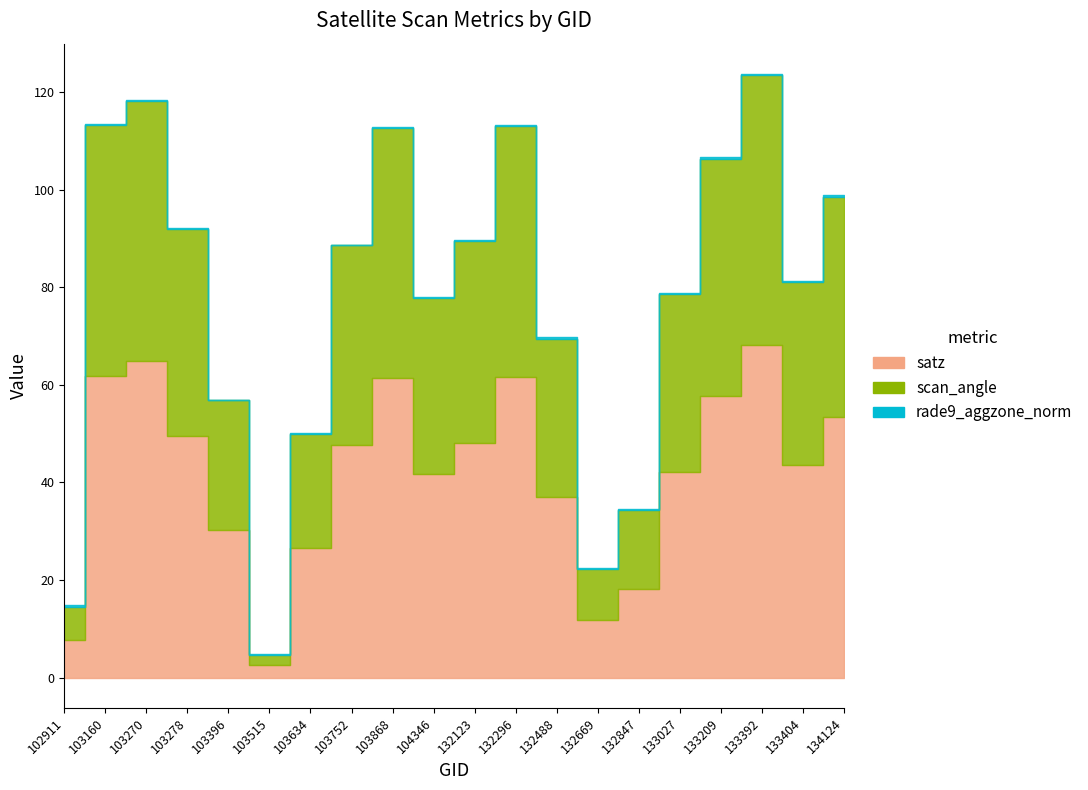

Reading right to left, list all the values displayed in this chart.

satz: 53.3	43.6	68.1	57.8	42.1	18.2	11.8	37.1	61.7	48.1	41.7	61.4	47.7	26.6	2.5	30.3	49.5	64.9	61.9	7.7
scan_angle: 45.3	37.6	55.3	48.5	36.4	16.1	10.4	32.3	51.2	41.3	36.1	51.1	40.9	23.4	2.2	26.5	42.3	53.3	51.4	6.8
rade9_aggzone_norm: 0.3	0.2	0.3	0.3	0.2	0.2	0.2	0.4	0.3	0.2	0.2	0.3	0.1	0.2	0.1	0.2	0.2	0.1	0.2	0.3